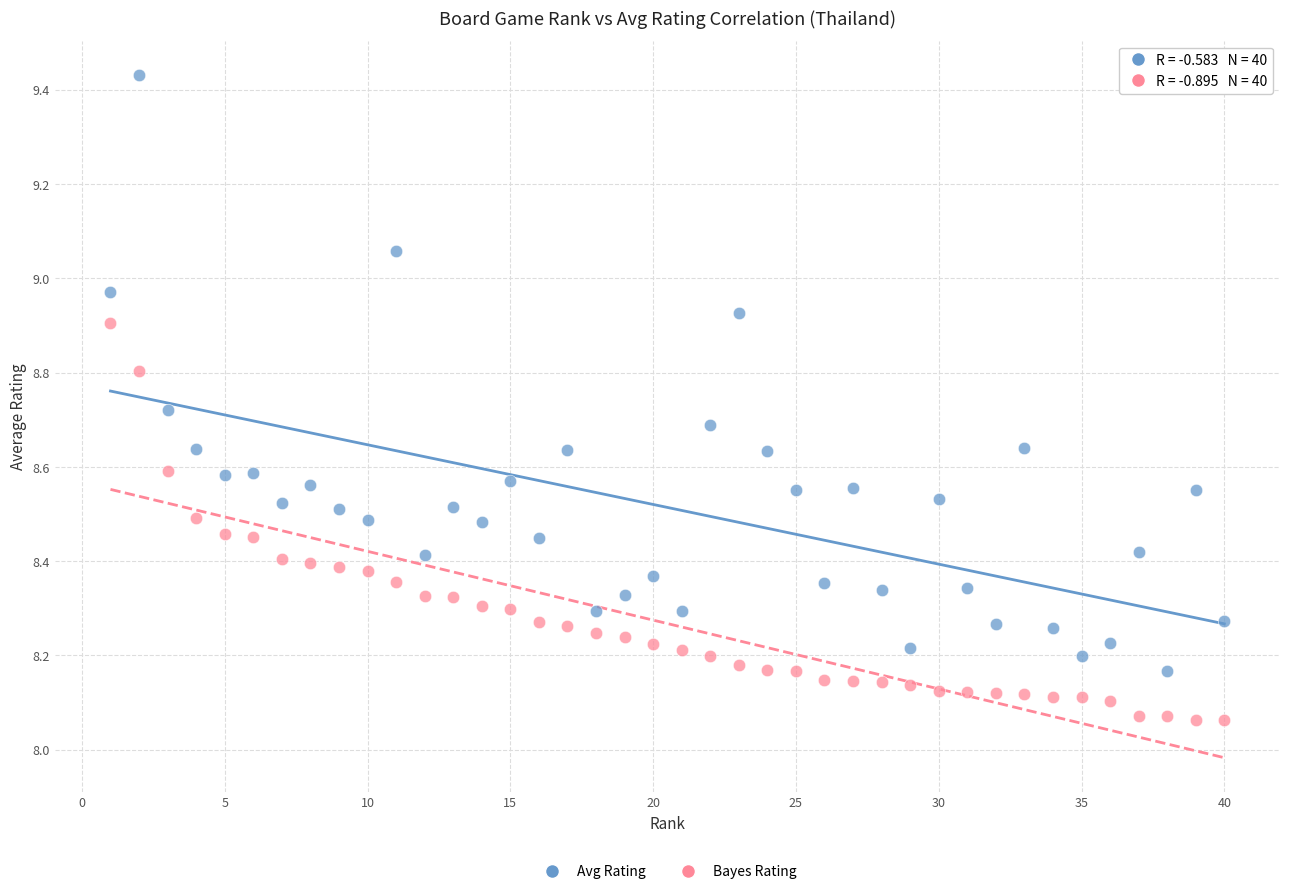

Which series reaches the minimum Y coordinate?

Bayes Rating